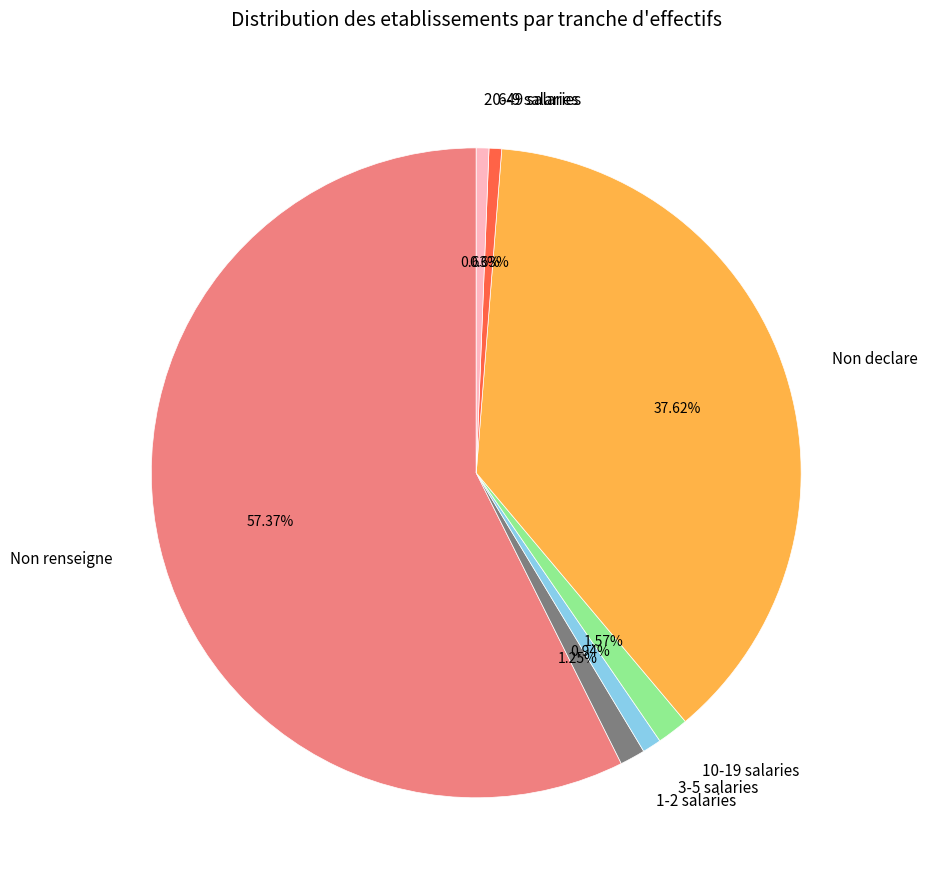

Which category accounts for the majority?

Non renseigne